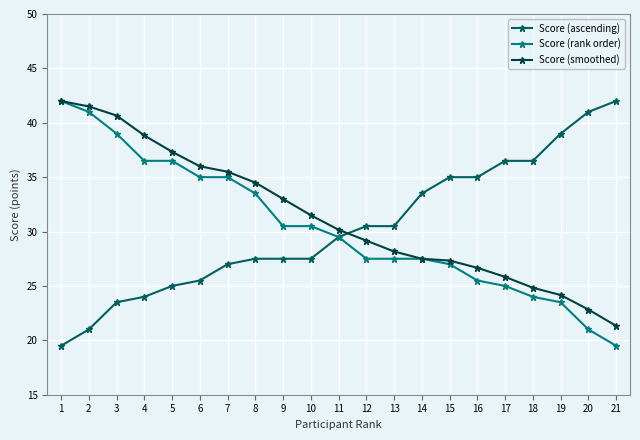

Between 7 and 12, which series saw the biggest shift?

Score (rank order)